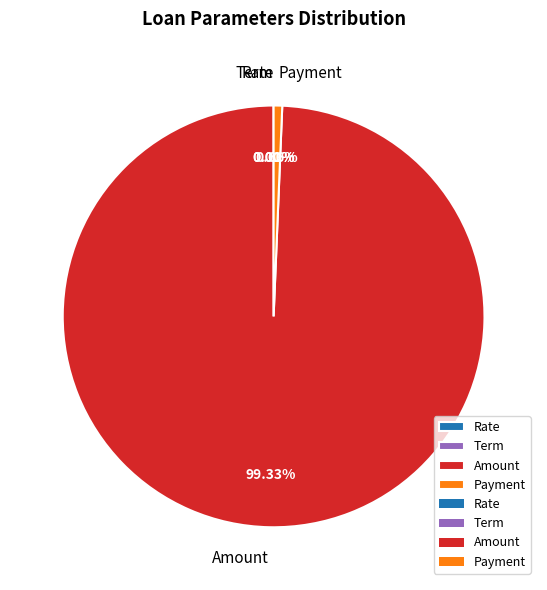

Which slice represents more than half of the pie?

Amount